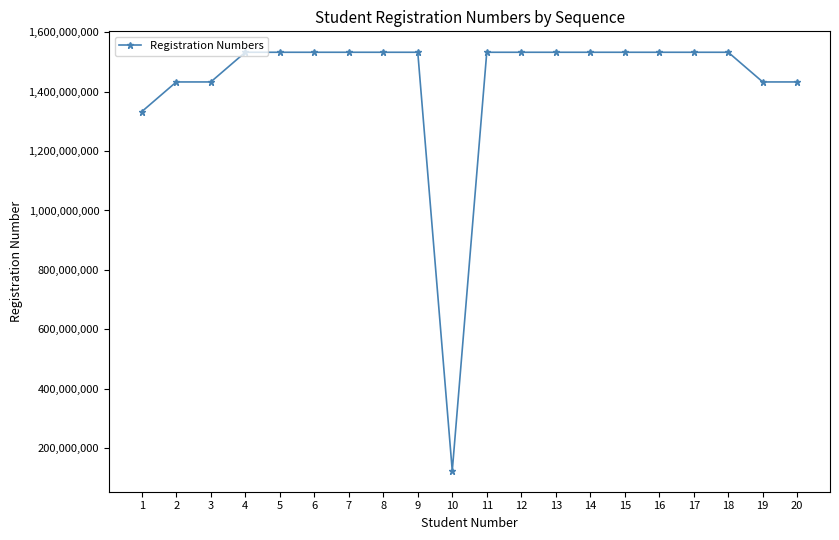

What is the value of the 4th point from the left?

1533000185